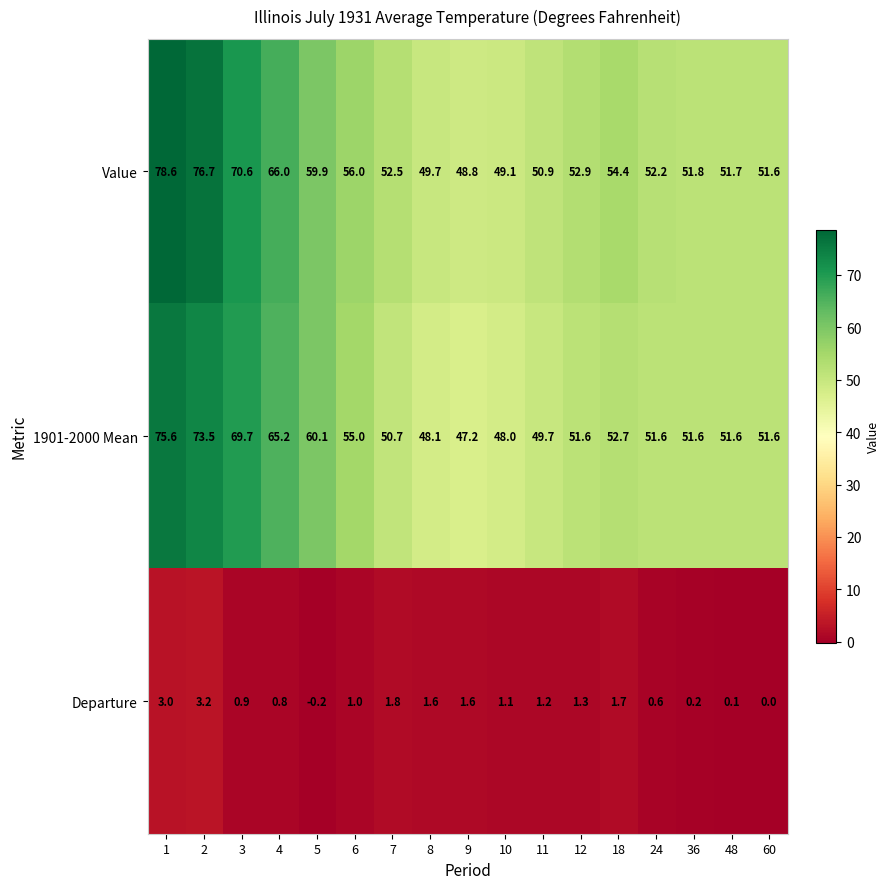

Is the value of Value at 11 greater than the value of Departure at 36?

Yes